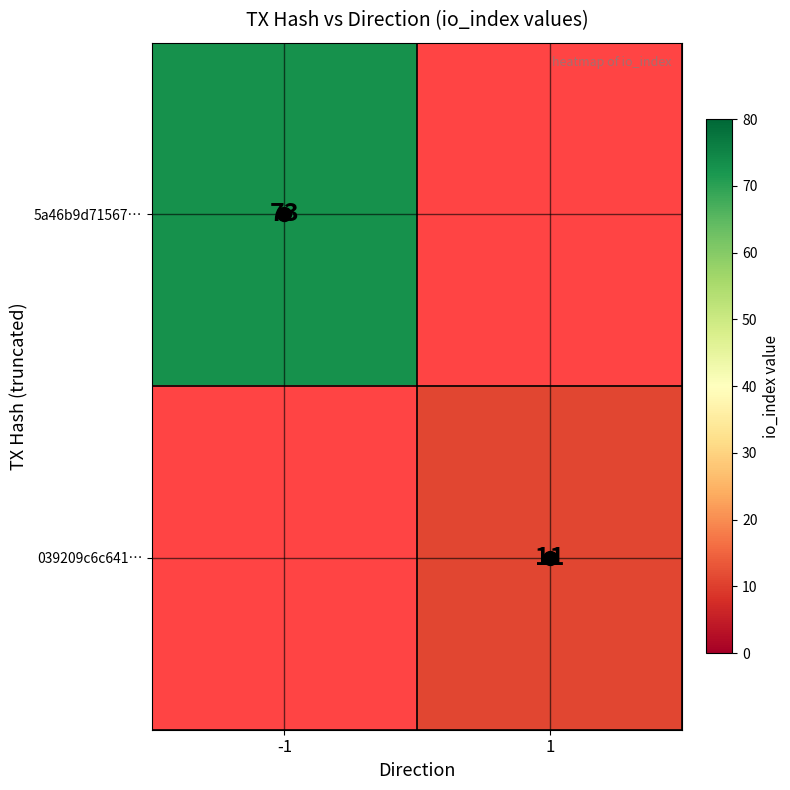

List the series in order of their overall mean, highest first.

5a46b9d71567…, 039209c6c641…